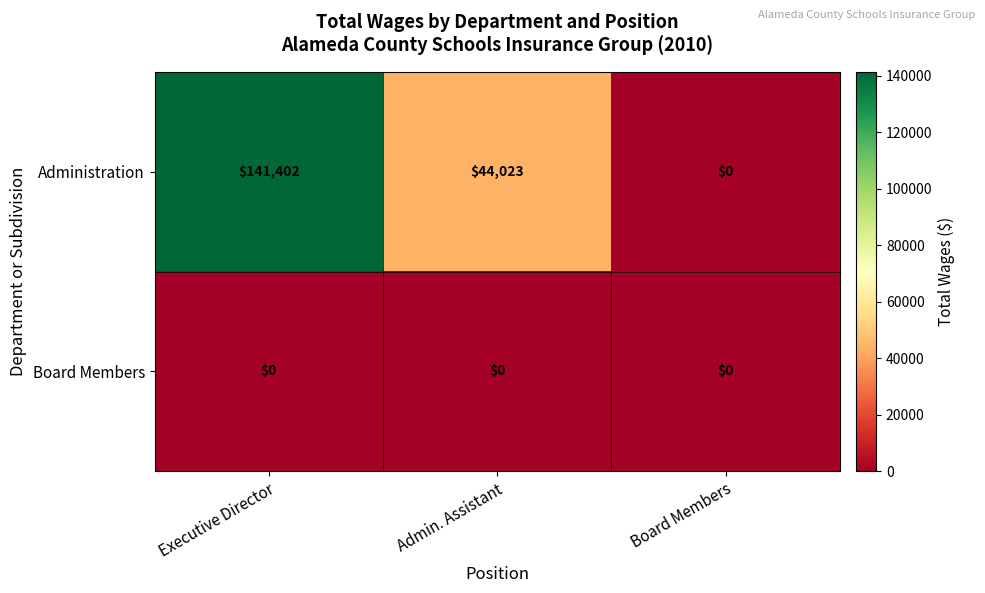

At how many categories does at least one series exceed 57426?

1